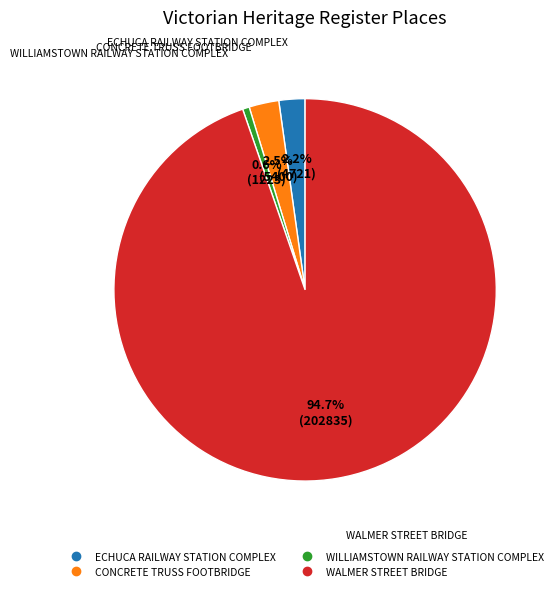

What is the ratio of the value at CONCRETE TRUSS FOOTBRIDGE to the value at ECHUCA RAILWAY STATION COMPLEX?

1.1